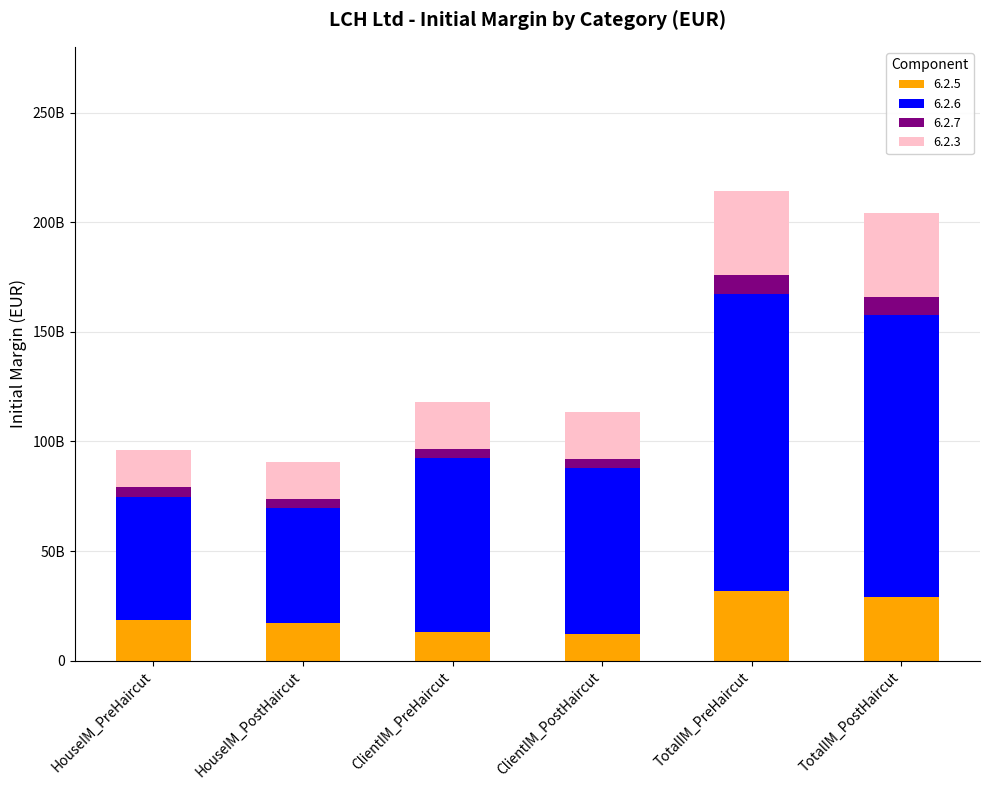

List the labels in order of 6.2.5 value, largest first.

TotalIM_PreHaircut, TotalIM_PostHaircut, HouseIM_PreHaircut, HouseIM_PostHaircut, ClientIM_PreHaircut, ClientIM_PostHaircut